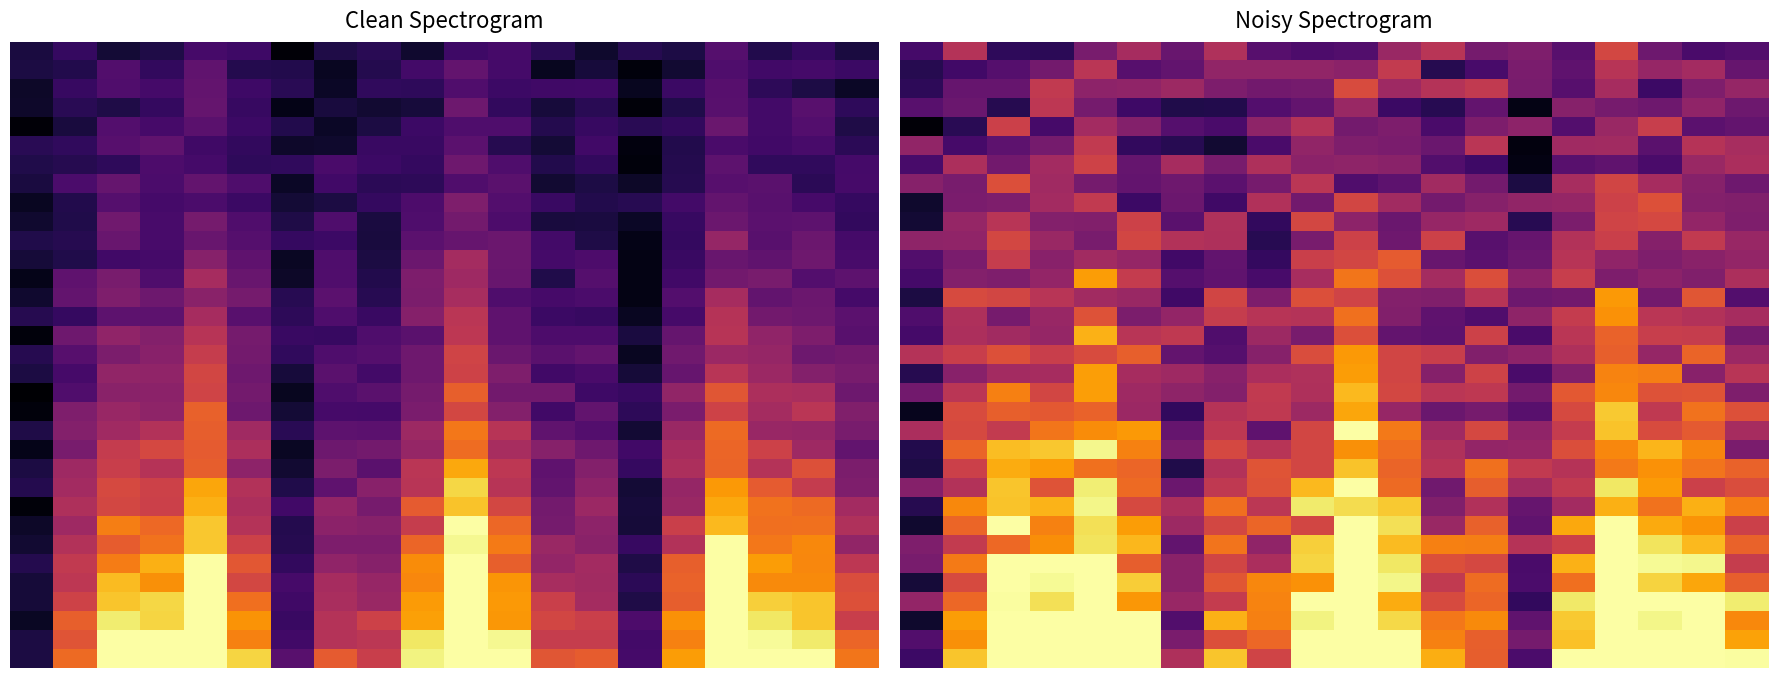

At how many categories does at least one series exceed 0?

20